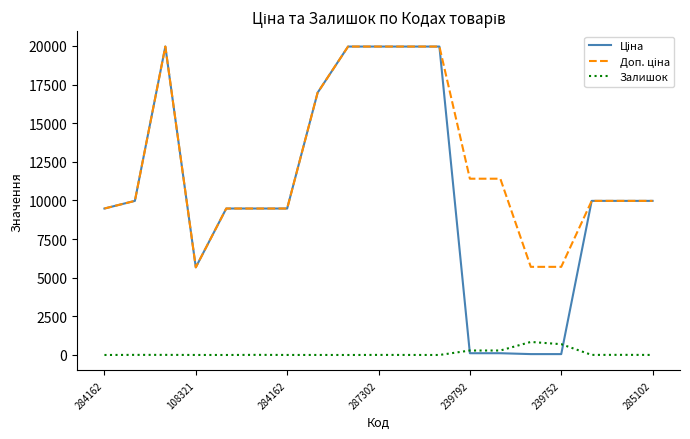

How many lines are shown in the chart?

3